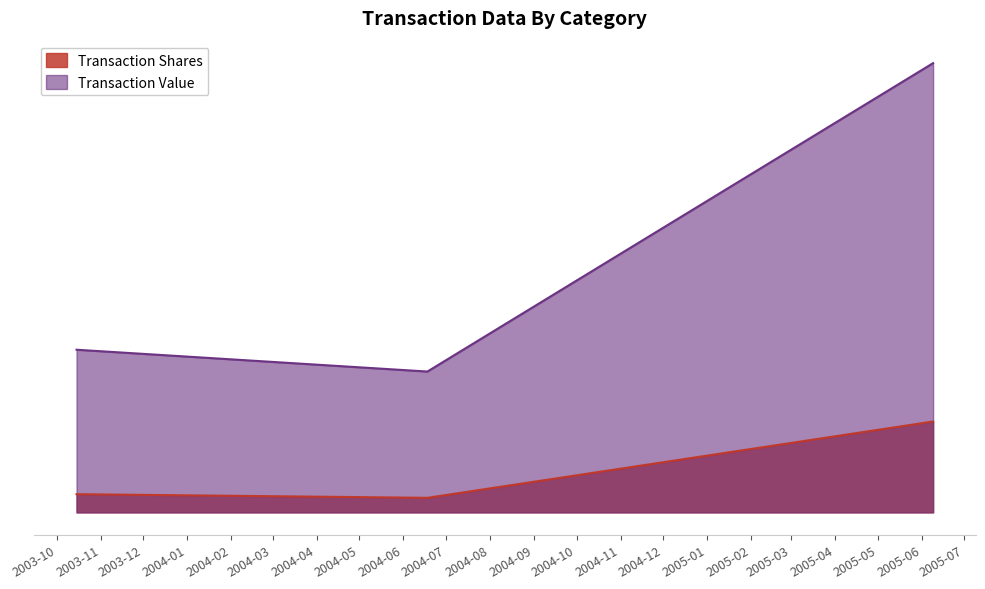

How many lines are shown in the chart?

2